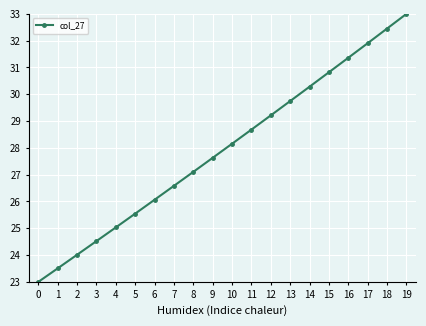

The value at 13 is 29.7. True or false?

True